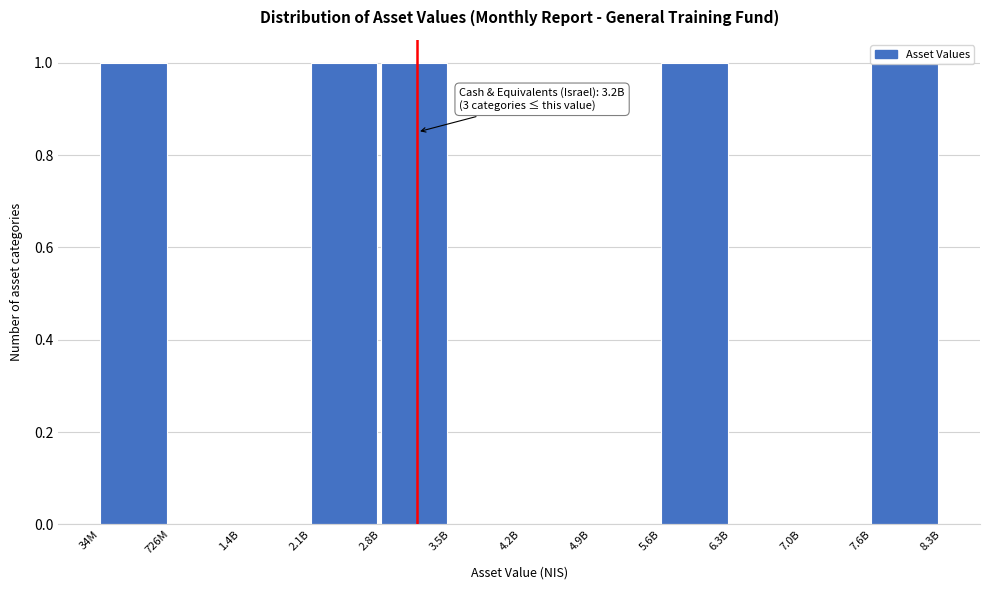

The value at 4.9B is 0. True or false?

True